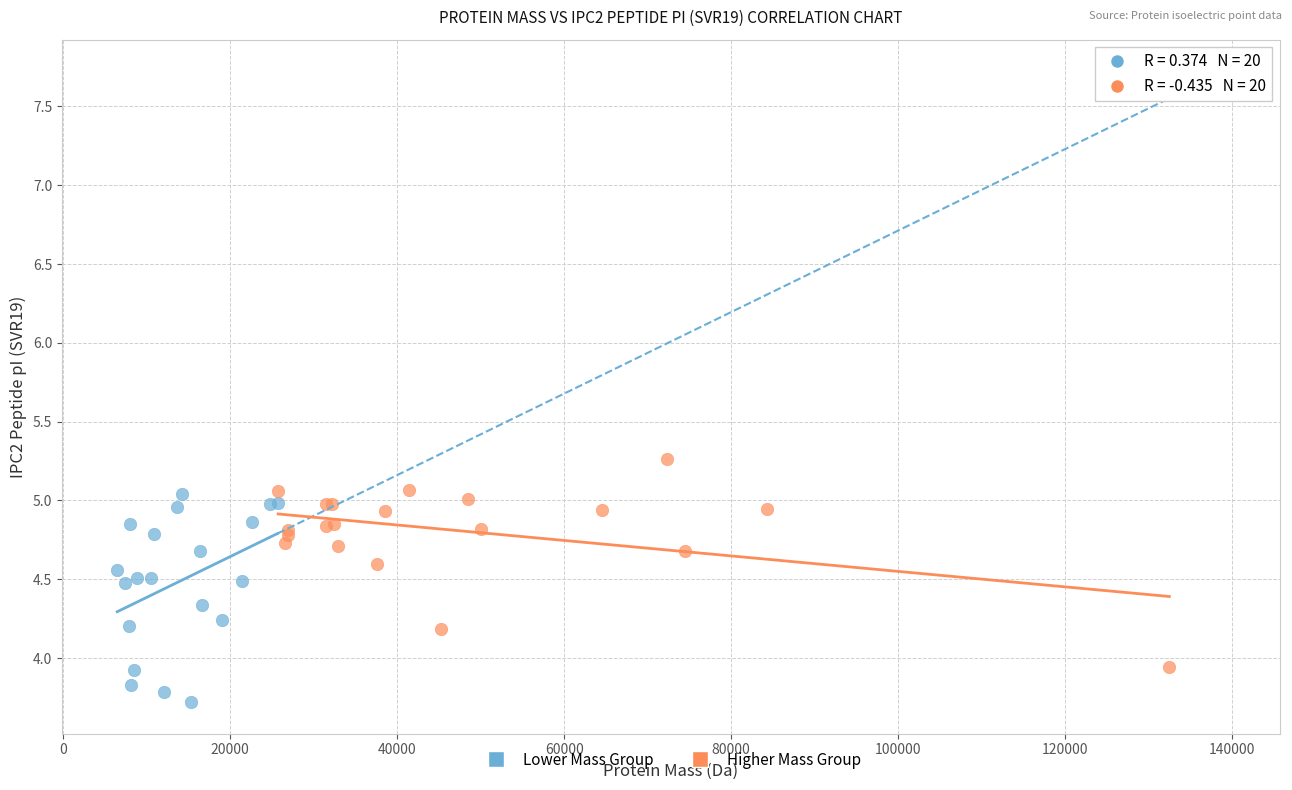

Which series reaches the minimum Y coordinate?

Lower Mass Group